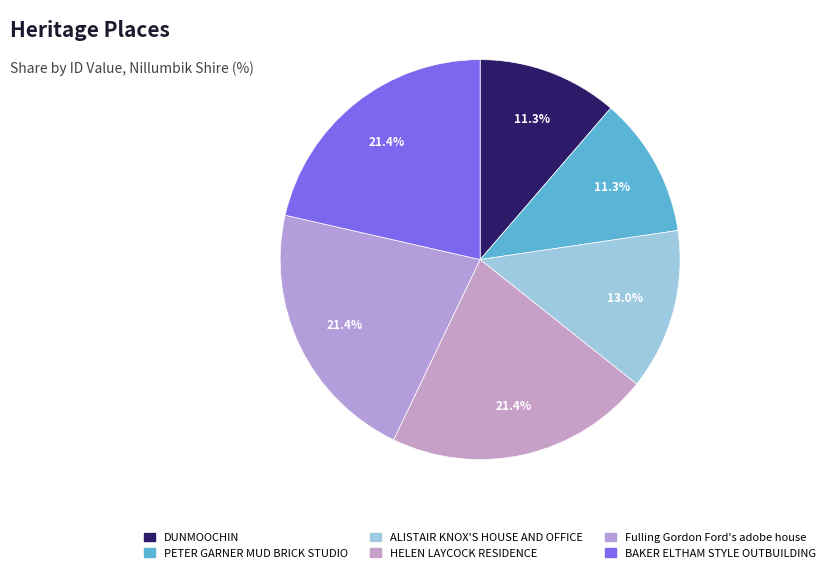

Which has a higher value, BAKER ELTHAM STYLE OUTBUILDING or HELEN LAYCOCK RESIDENCE?

BAKER ELTHAM STYLE OUTBUILDING